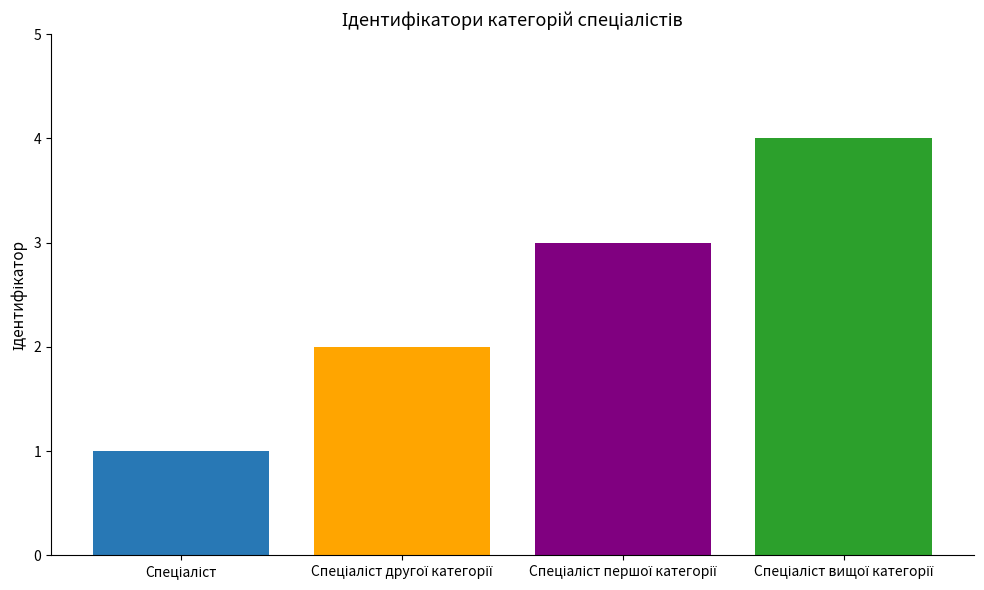

What is the maximum value shown in the chart?

4